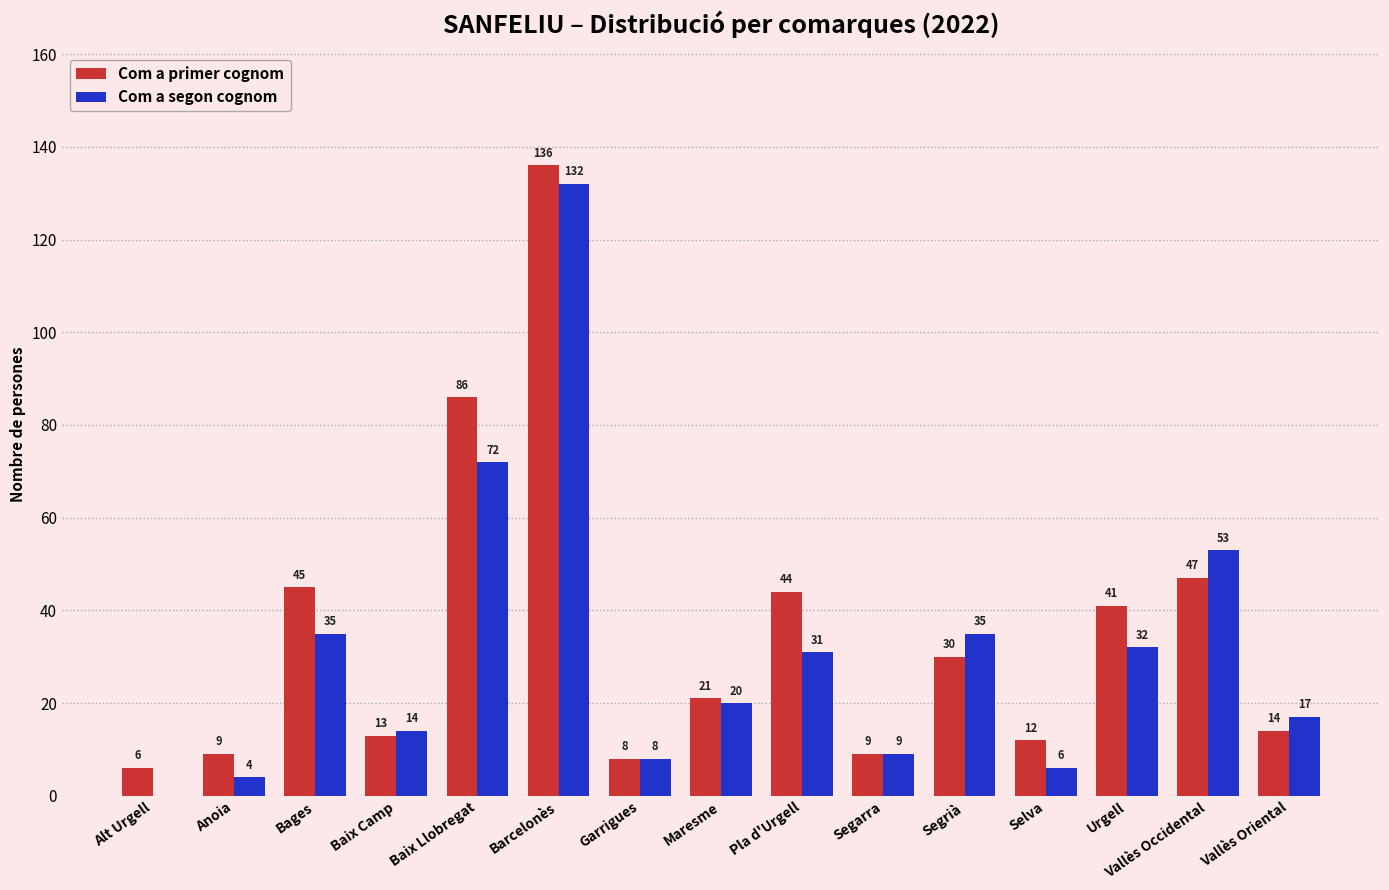

At which label does Com a primer cognom first exceed 21?

Bages